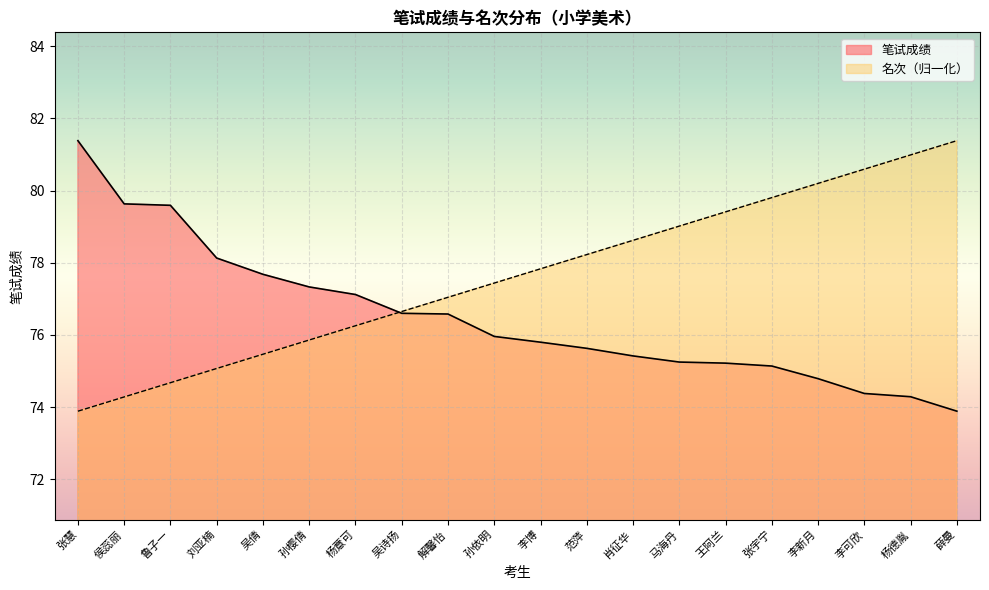

What is the spread (max minus min) of values at 肖征华?

3.2